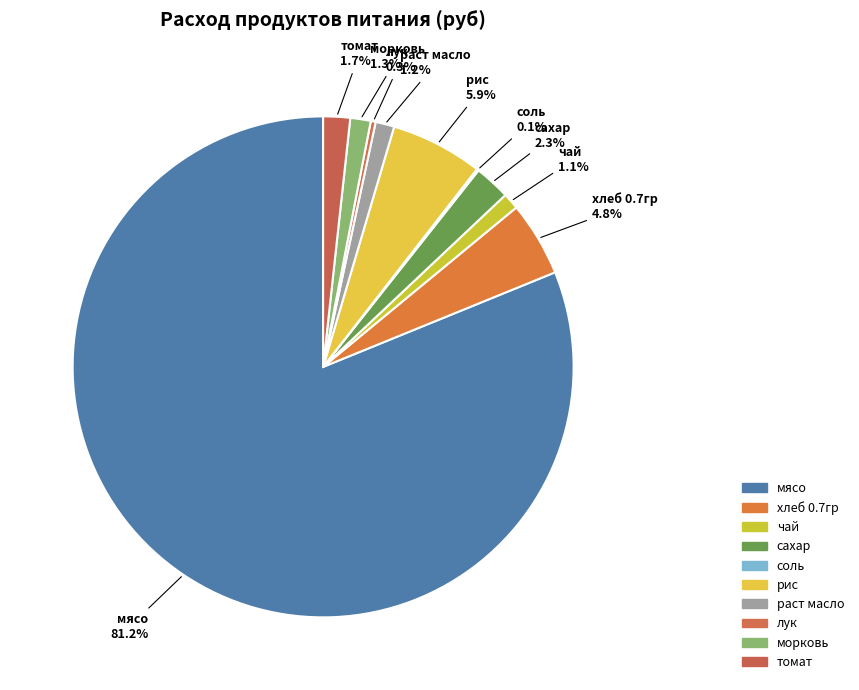

Is it true that чай is 1% of the pie?

True